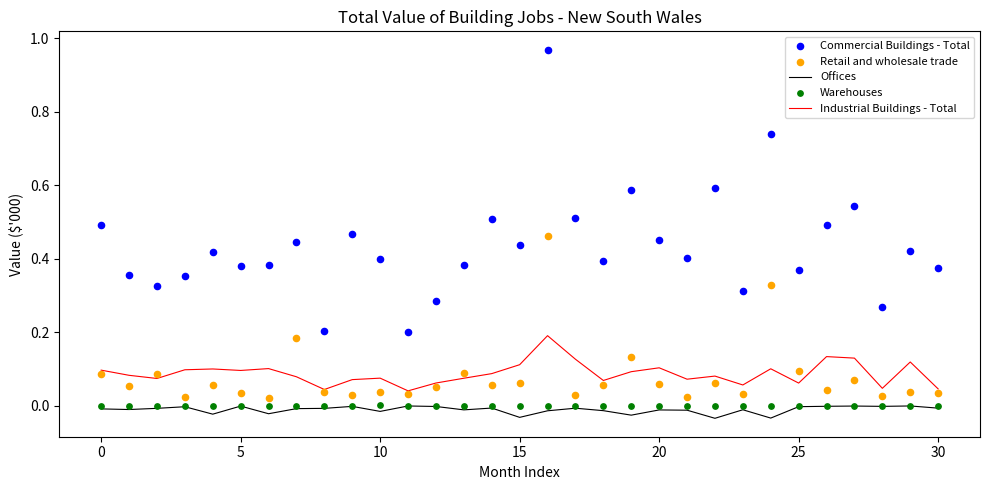

What are all the series names shown in the legend?

Offices, Industrial Buildings - Total, Commercial Buildings - Total, Retail and wholesale trade, Warehouses